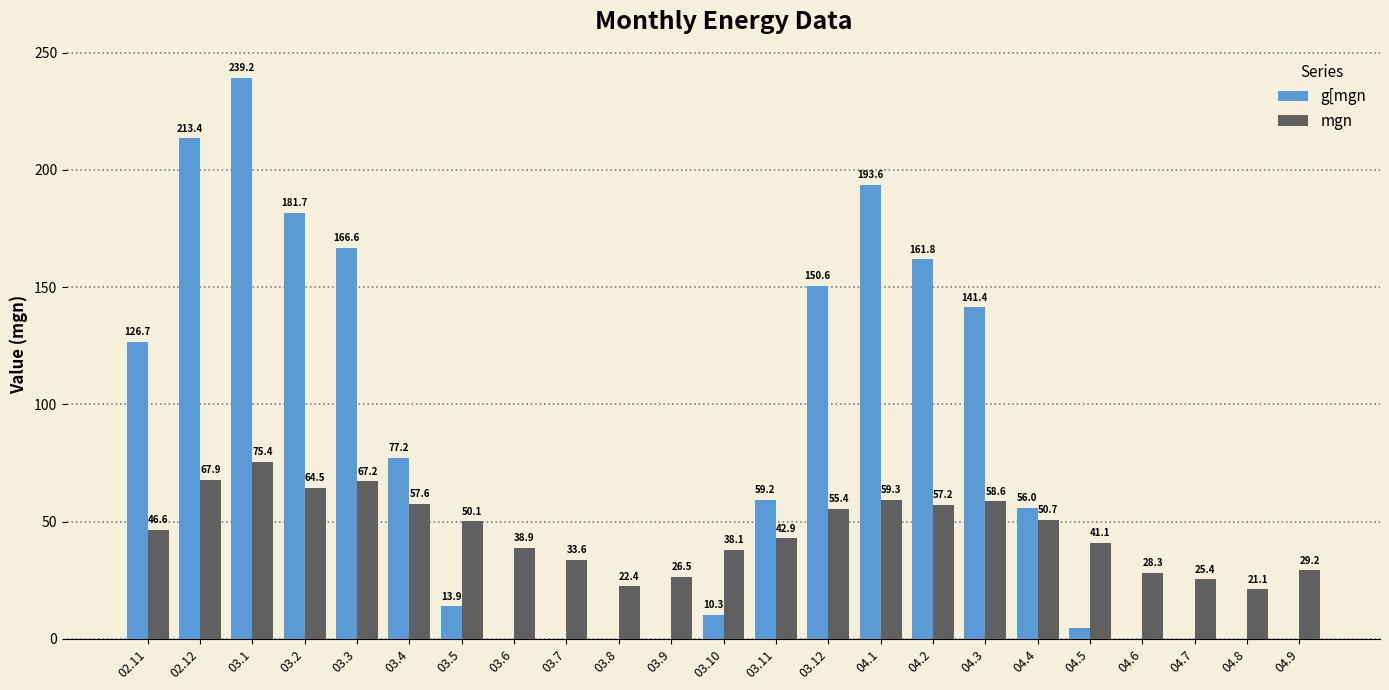

Between 03.2 and 04.6, which series saw the biggest shift?

g[mgn